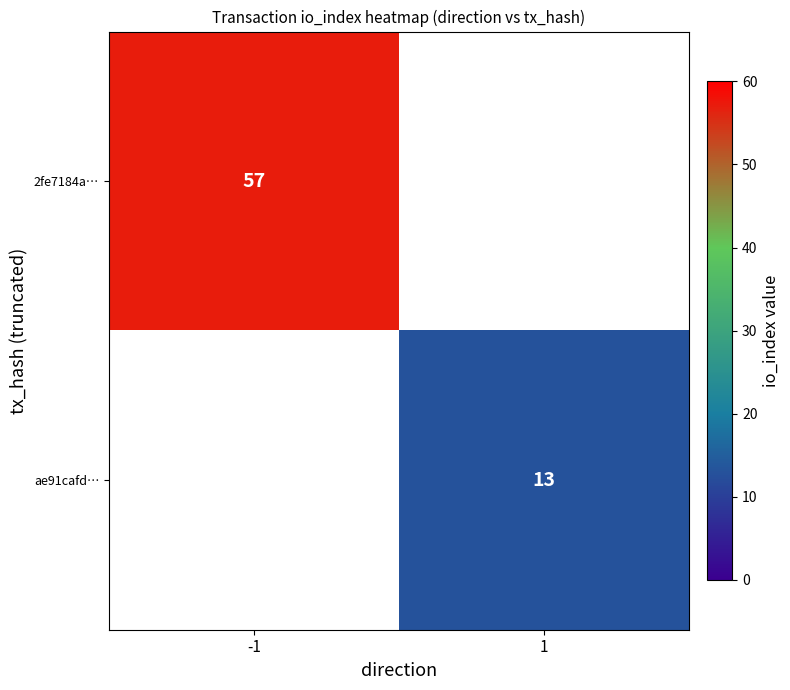

True or false: ae91cafd… has a value of 23 at 1.

False